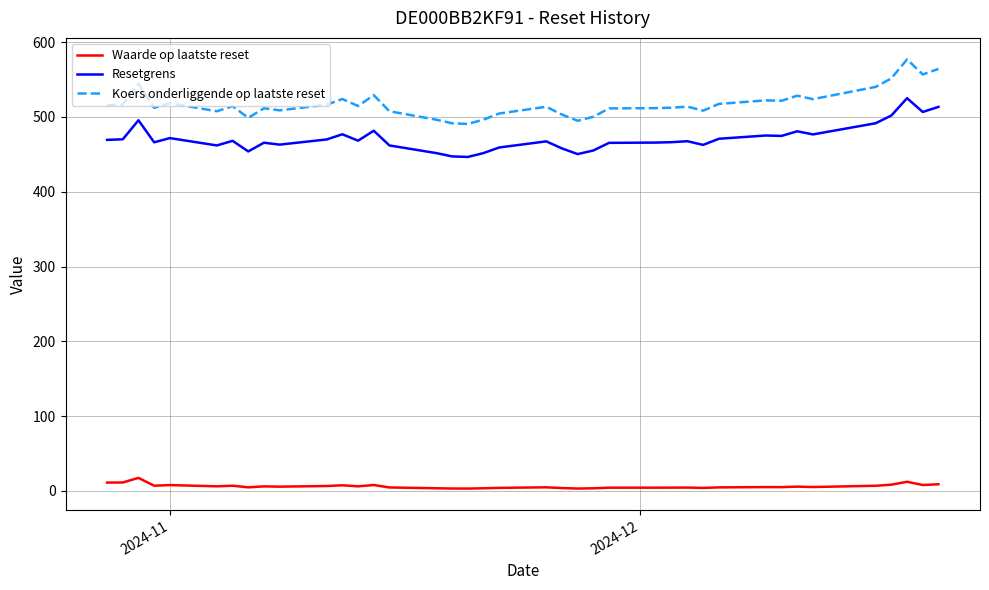

What is the highest value of the Waarde op laatste reset series?

17.5